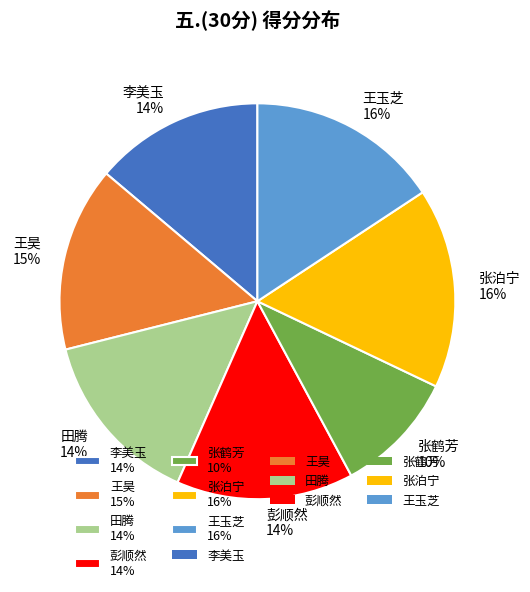

Is it true that 王玉芝 is 16% of the pie?

True